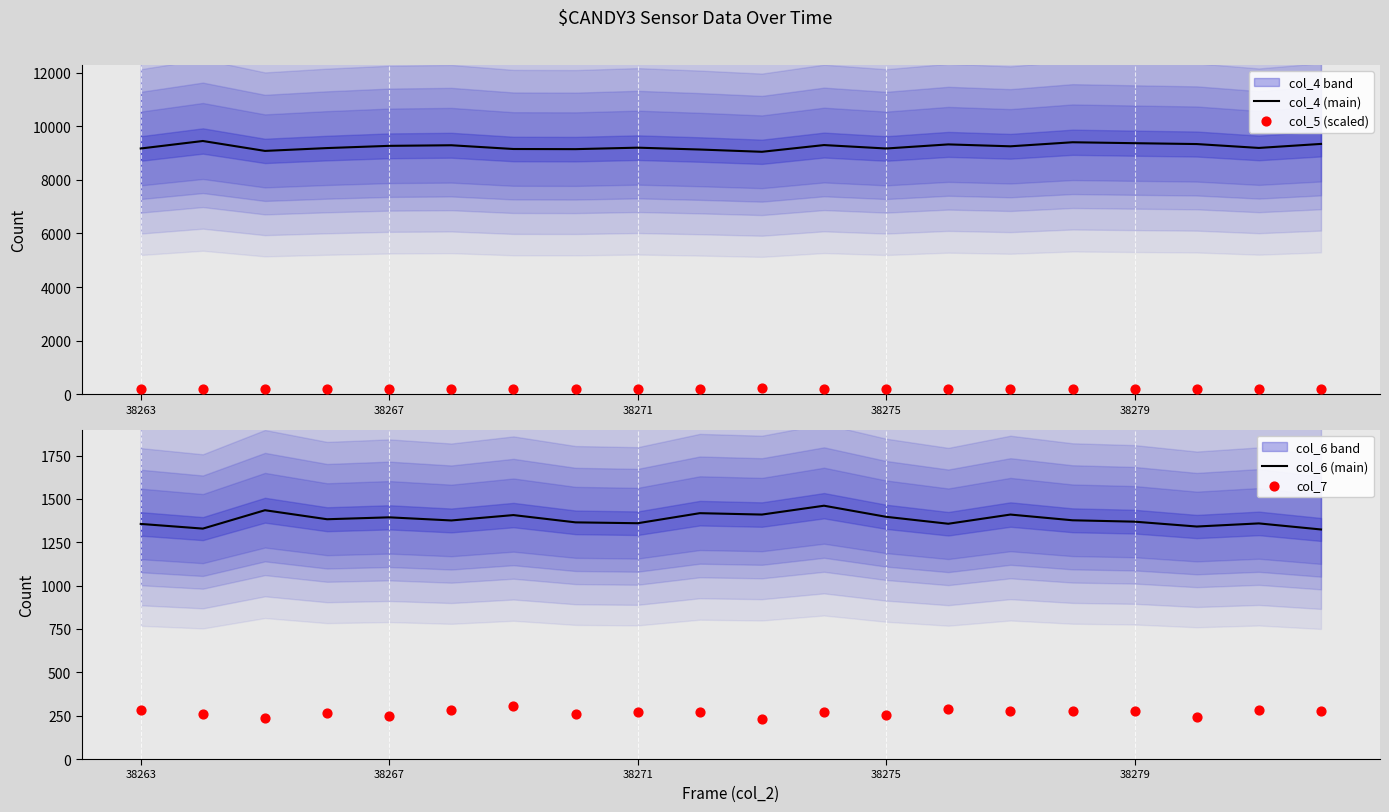

Which series has the largest total across all categories?

col_4 (main)